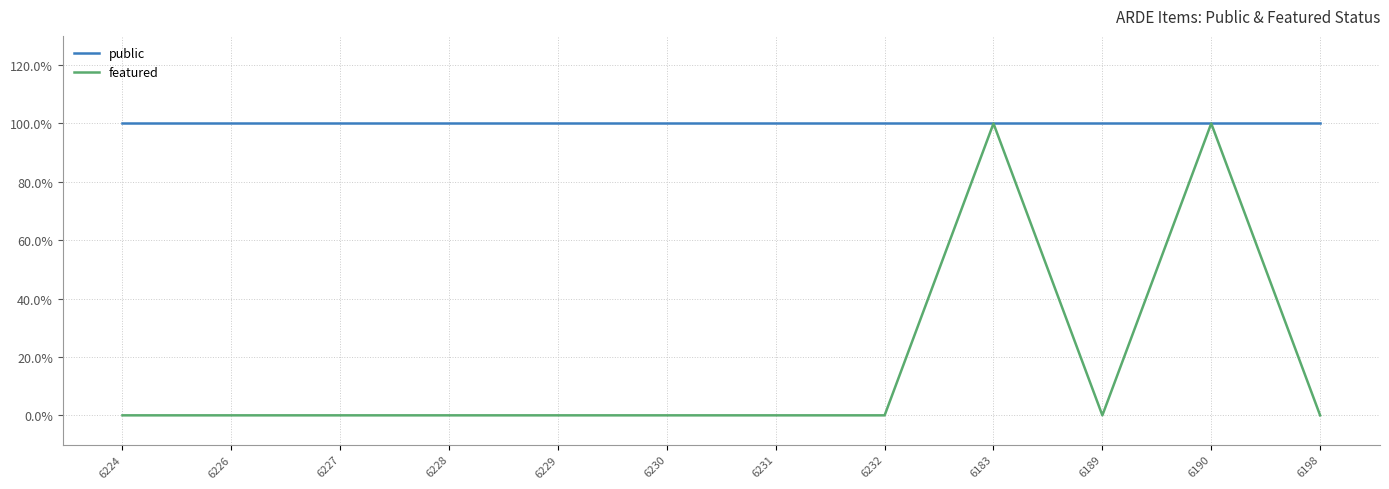

At which category does featured reach its first local valley?

6189